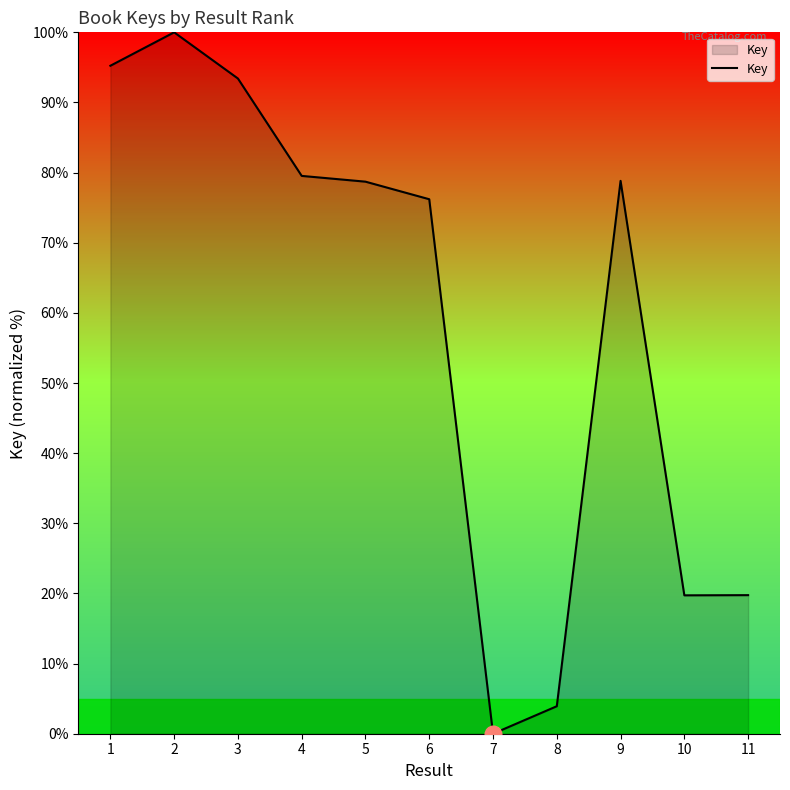

Is it true that the value at 1 is 39.9?

False